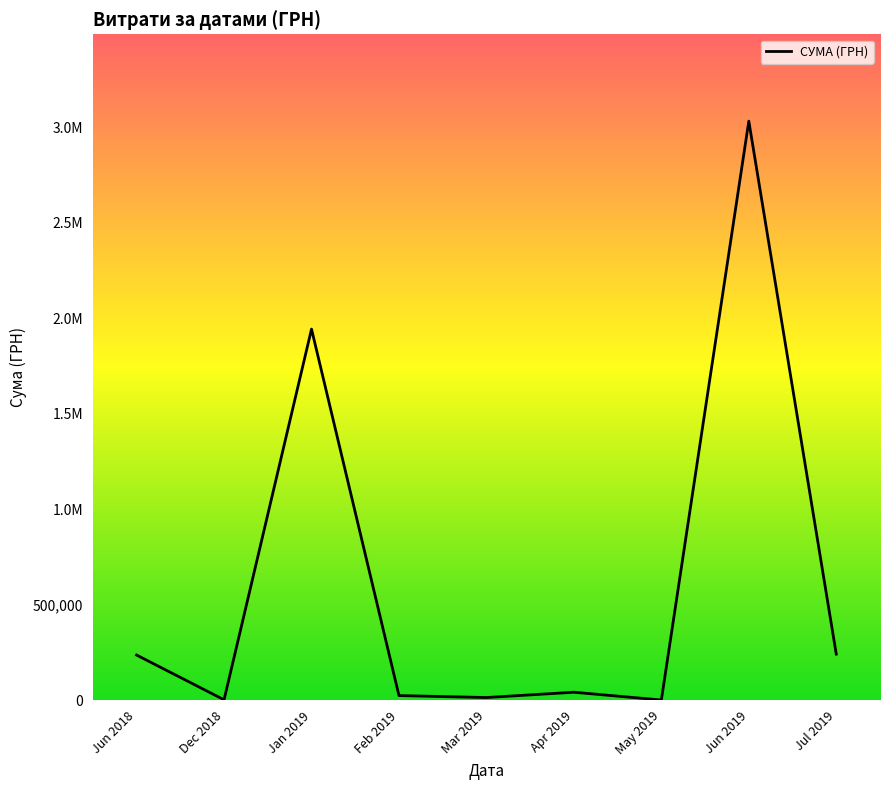

Is this an area chart (filled region under the line)?

No